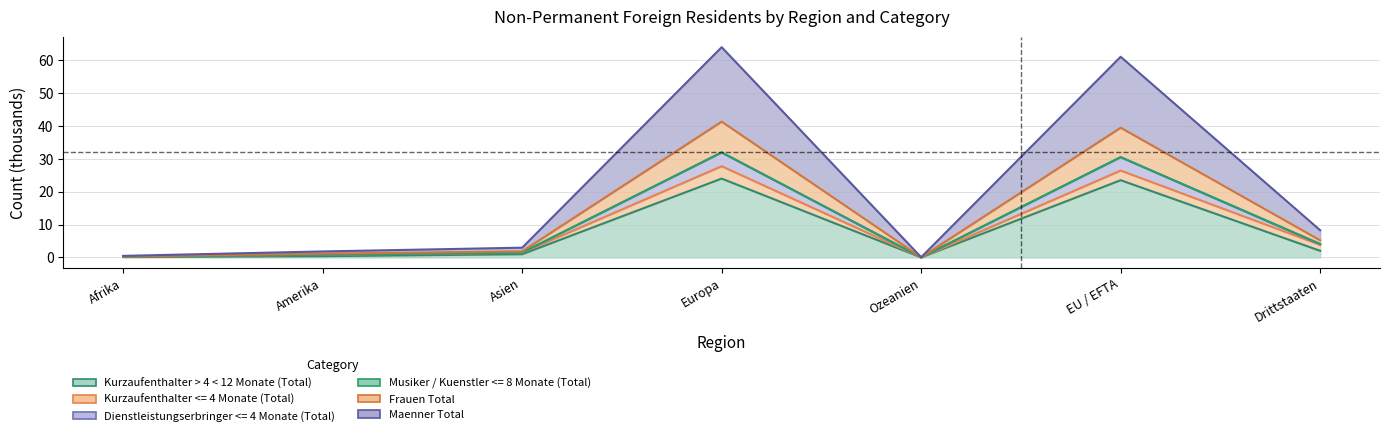

Which label corresponds to the largest value in the chart?

Europa